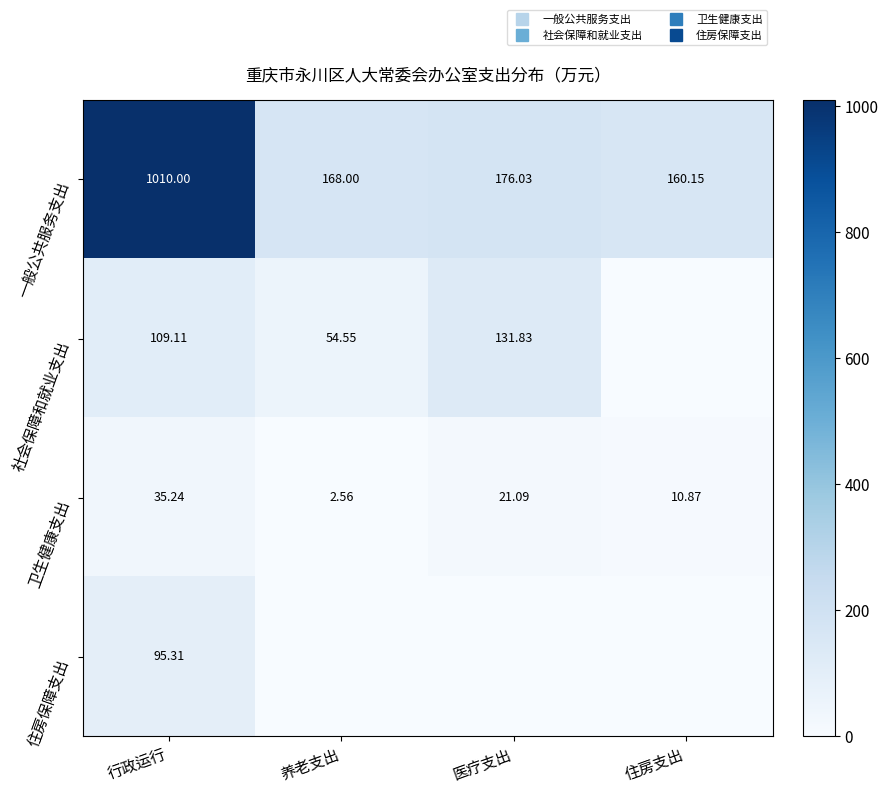

At which label does 社会保障和就业支出 reach its minimum?

住房支出